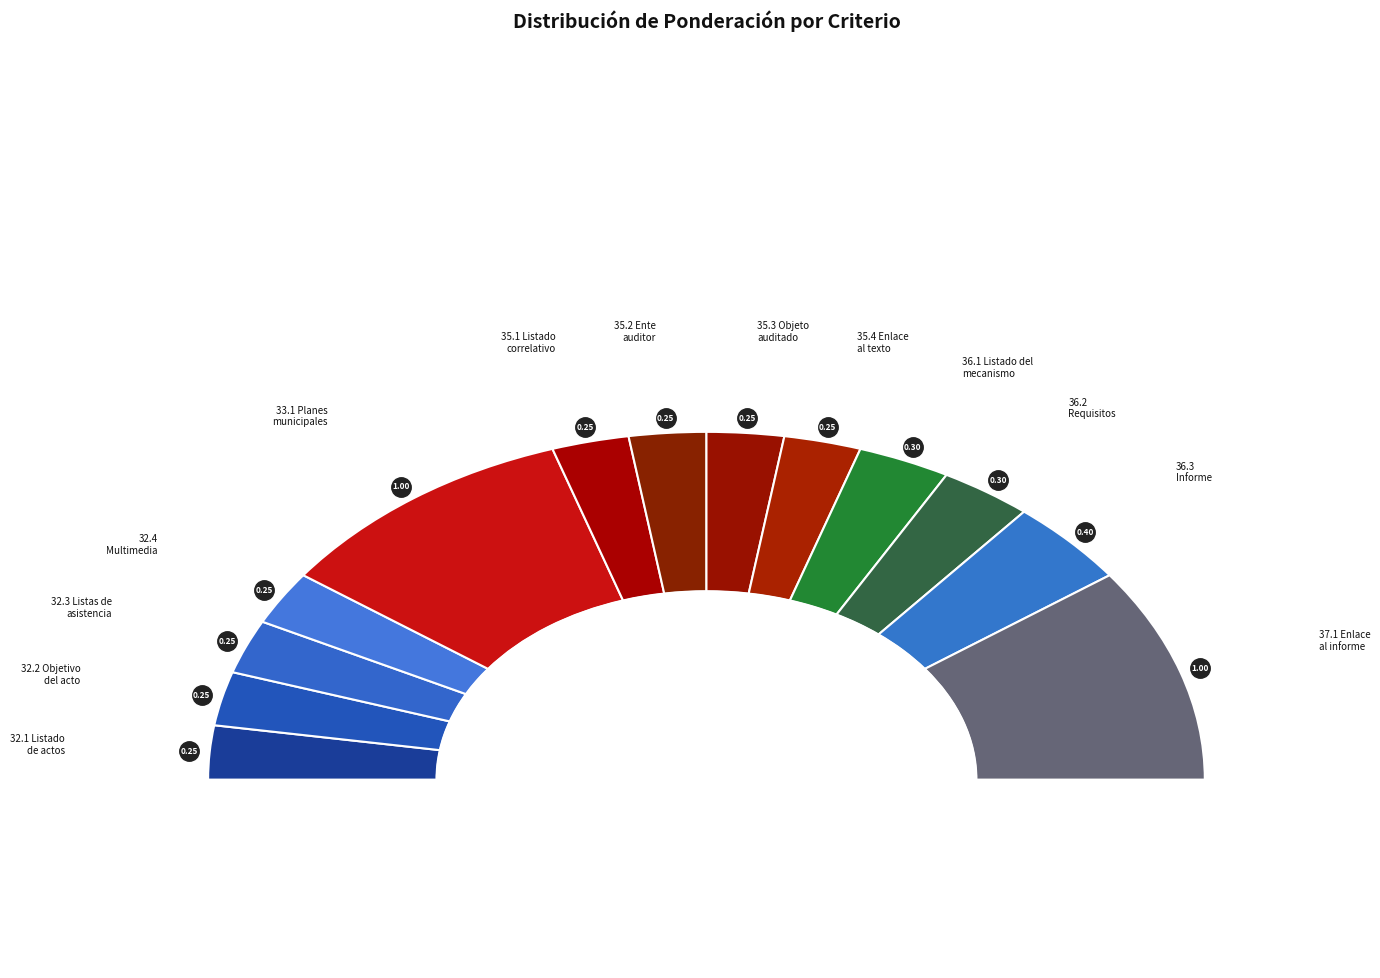

How much of the chart is everything except 32.4 Multimedia?

95.0%